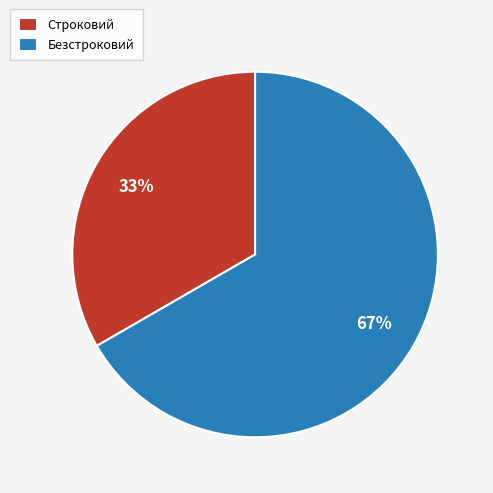

To the nearest percent, what percentage of the pie is Строковий?

33%